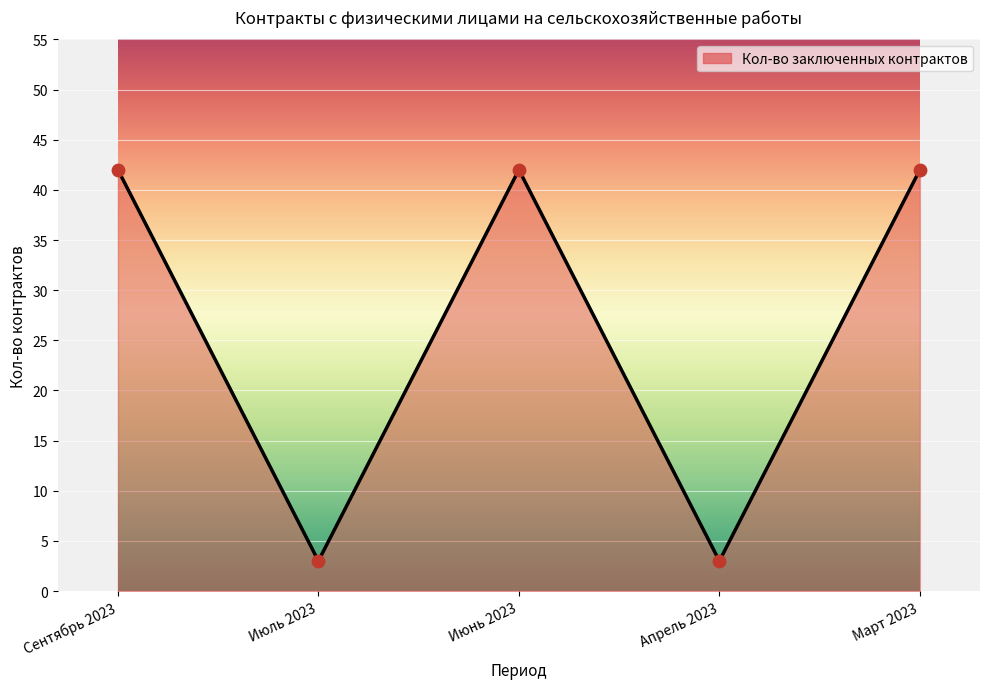

Which has a higher value, Июль 2023 or Сентябрь 2023?

Сентябрь 2023